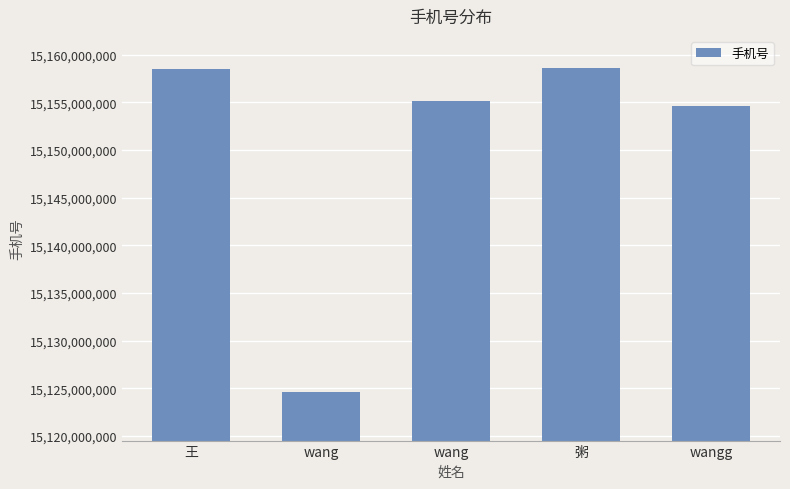

Where is the data nearest to the value 15141582307?

wangg